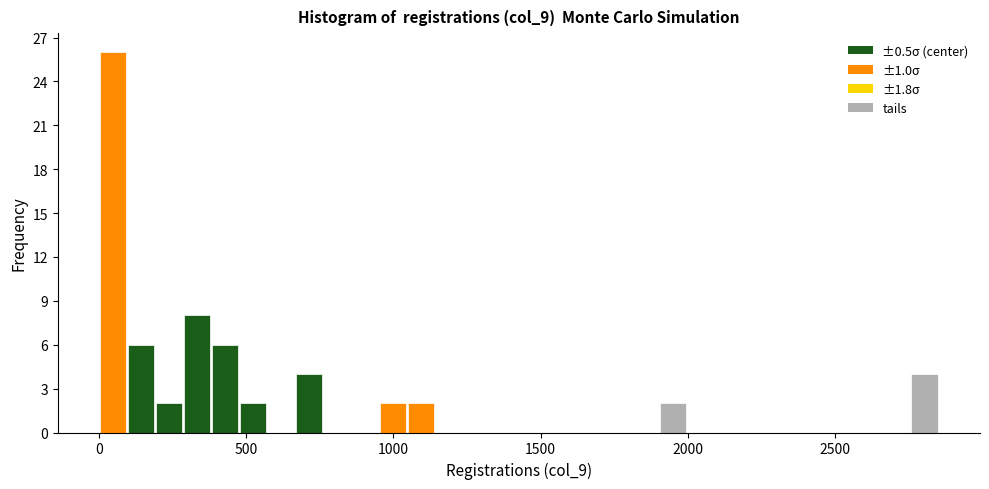

Read against the x-axis, roughly where is the centre of the tallest bar?

50